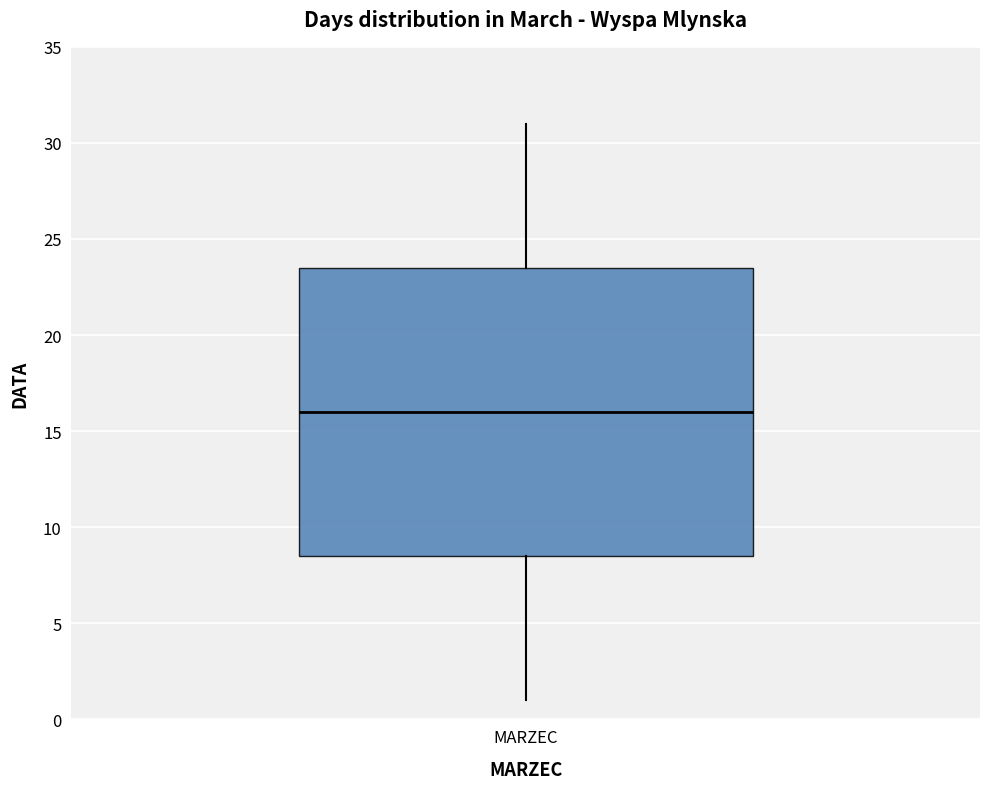

Where does the median line of the box for MARZEC sit on the y-axis? The values are not printed on the chart, so give them approximately, as read against the axis.

16.0